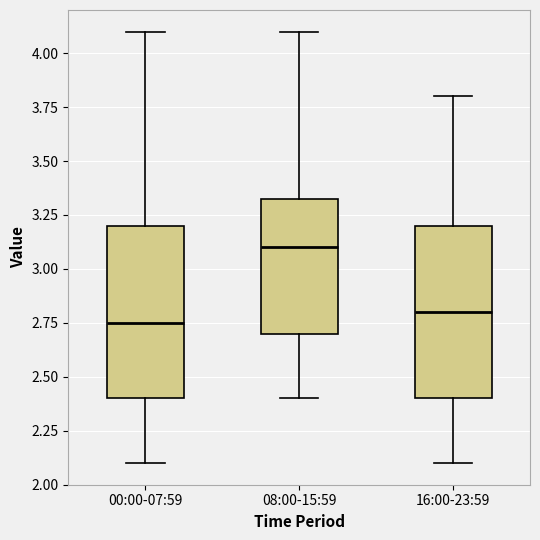

Reading left to right, transcribe this box plot: for each box, give where its median line is, the range the box spans, and where its two whiskers end, as read against the y-axis. The values are not printed on the chart, so give them approximately, as read against the axis.

00:00-07:59: median 2.75, box 2.40 to 3.20, whiskers 2.10 to 4.10
08:00-15:59: median 3.10, box 2.70 to 3.35, whiskers 2.40 to 4.10
16:00-23:59: median 2.80, box 2.40 to 3.20, whiskers 2.10 to 3.80